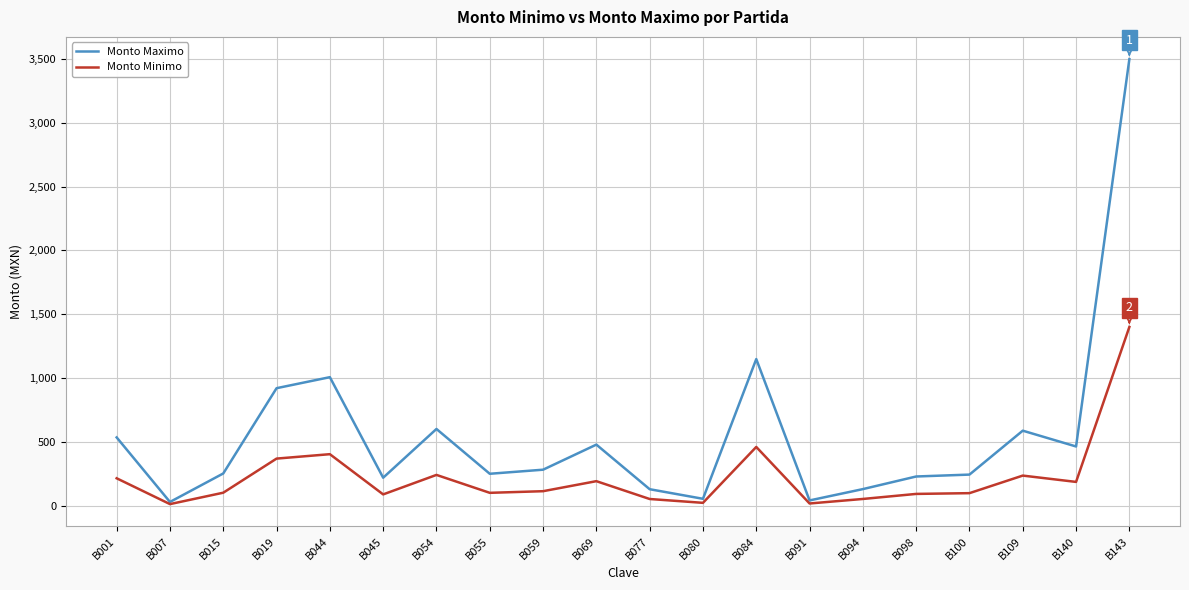

How many lines are shown in the chart?

2